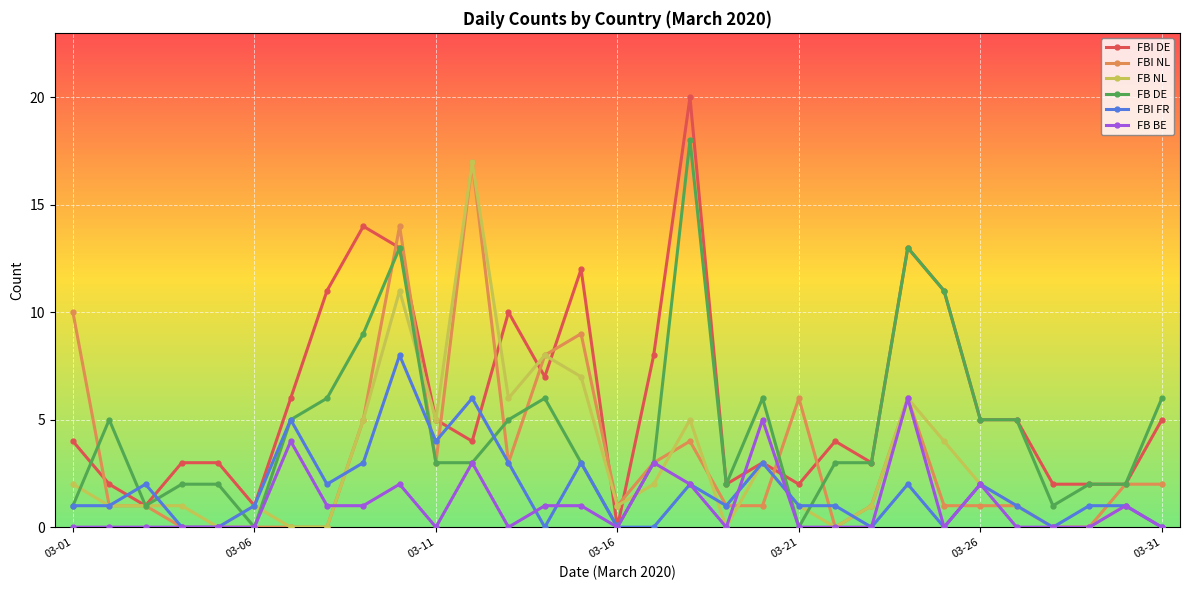

What is the maximum value shown in the chart?

20